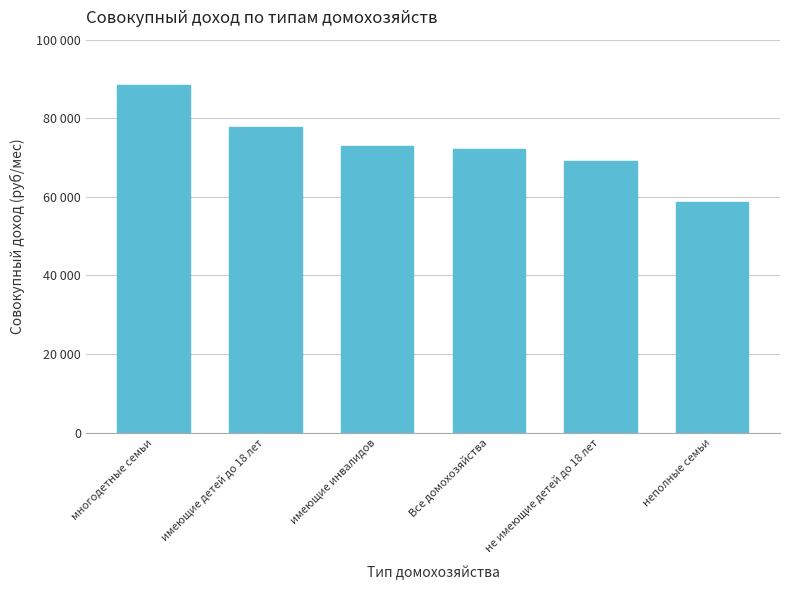

What is the label of the 6th bar from the left?

неполные семьи